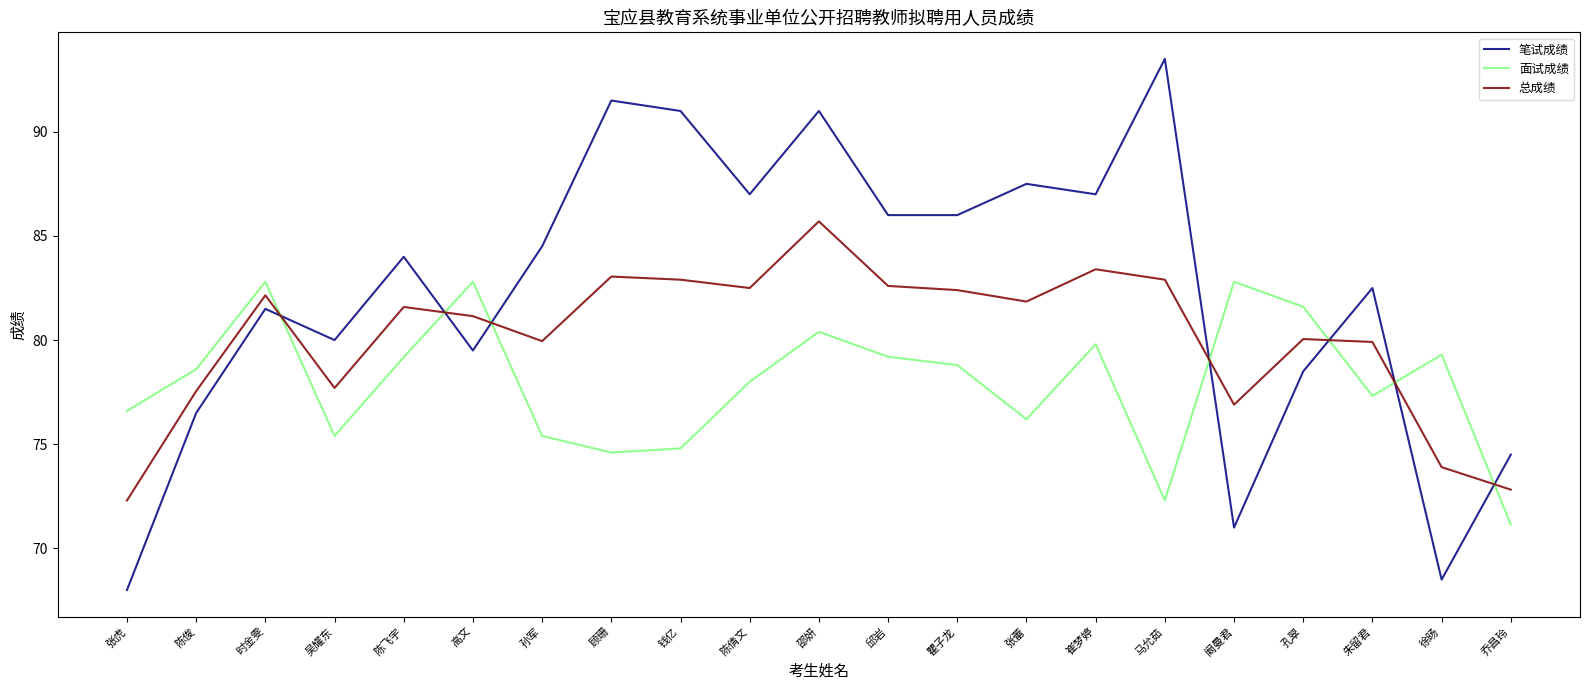

Is it true that 笔试成绩 equals 86.0 at 瞿子龙?

True